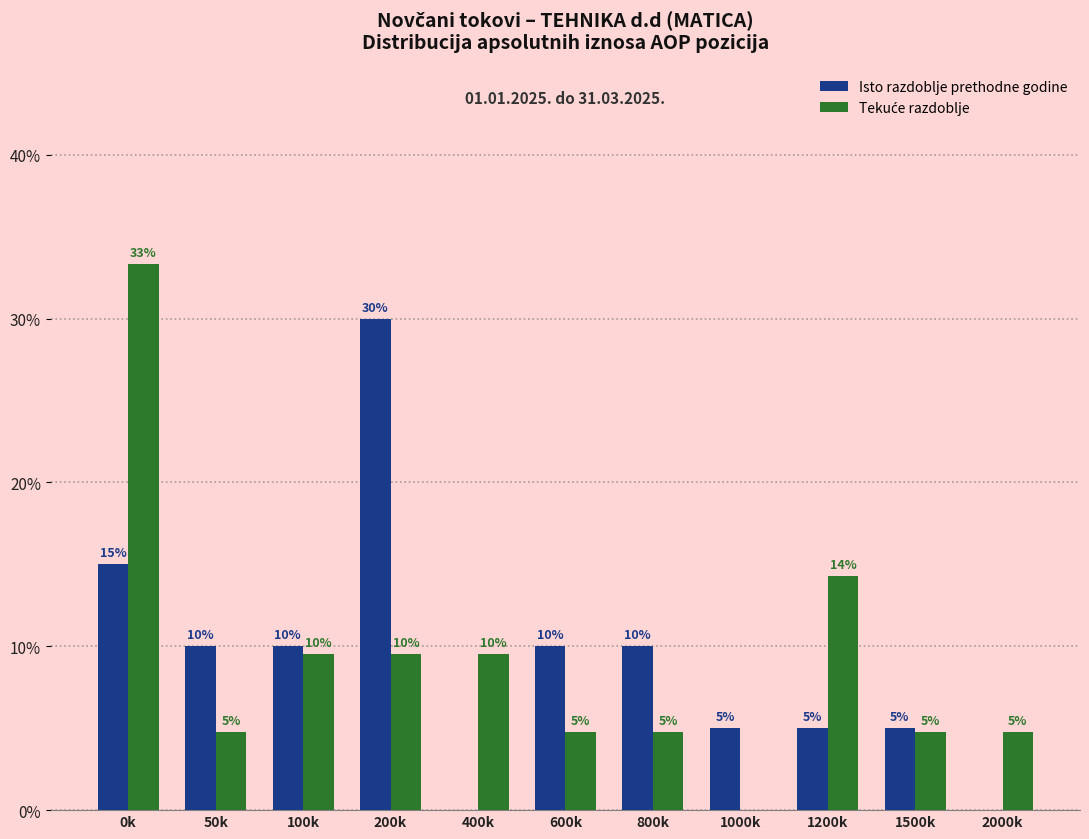

What is the maximum value shown in the chart?

33.3